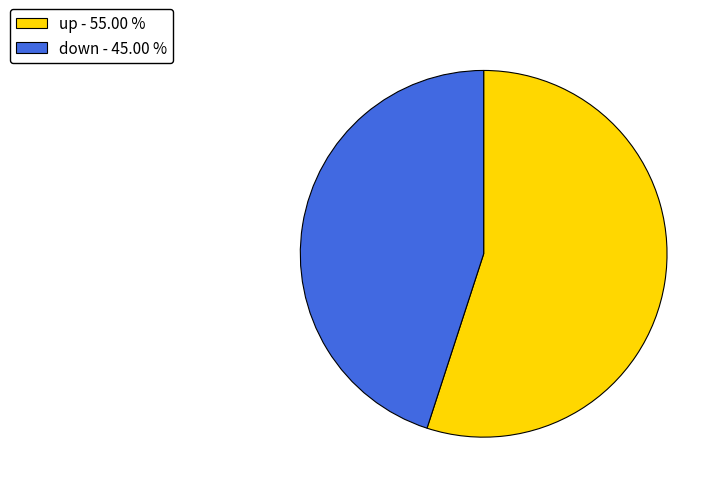

How many slices are in this pie chart?

2